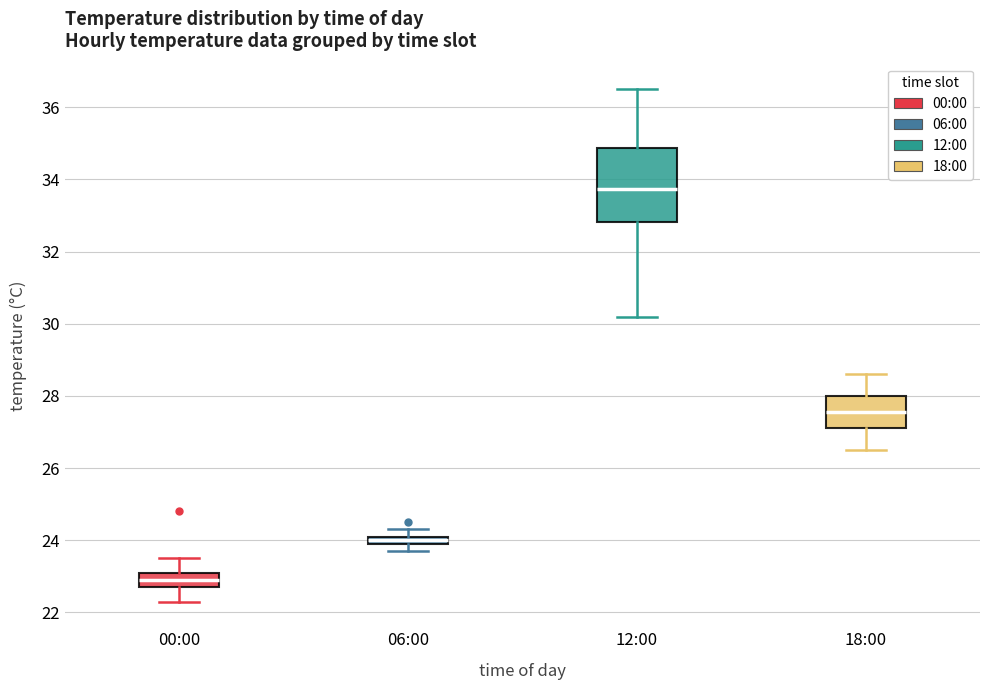

Comparing the boxes themselves (not the whiskers), which one is the tallest?

12:00